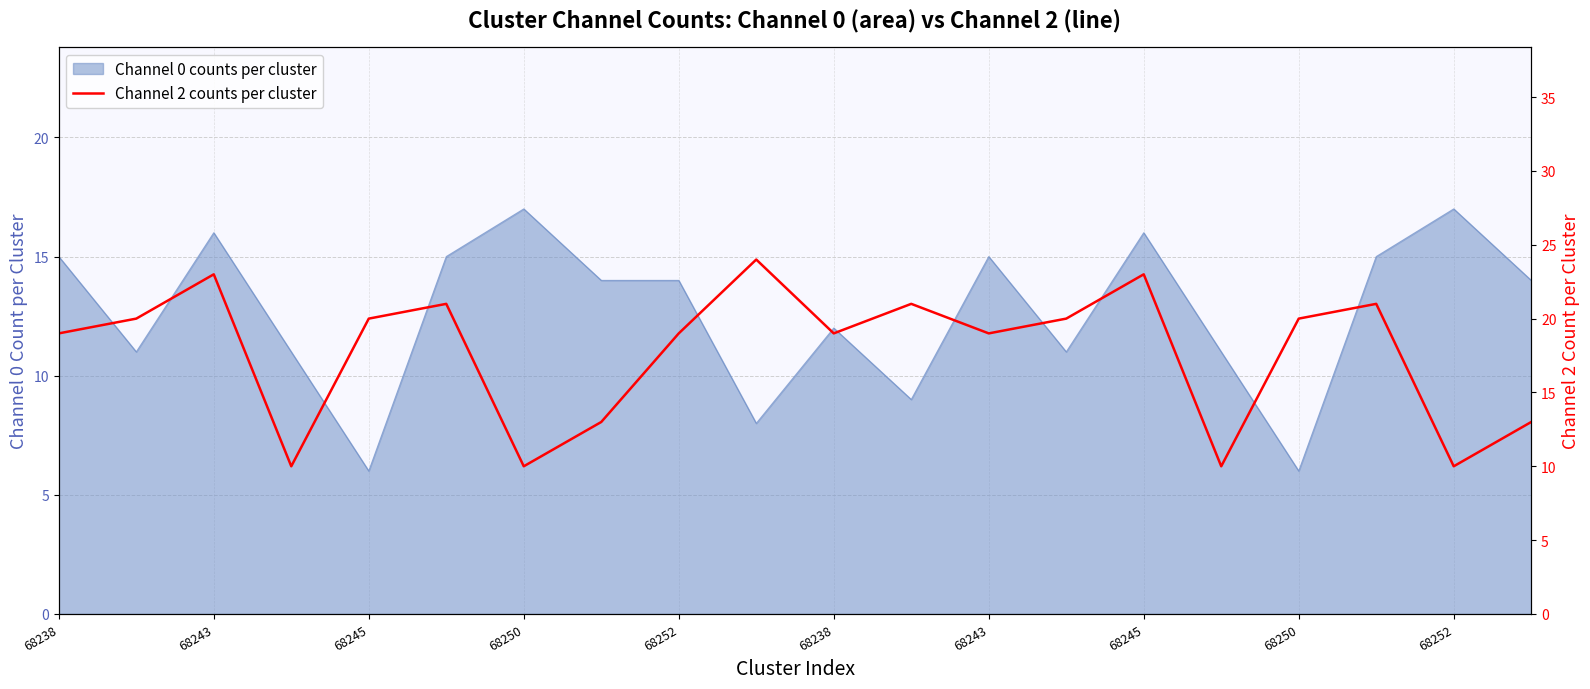

At which category does the chart reach its peak across all series?

68252